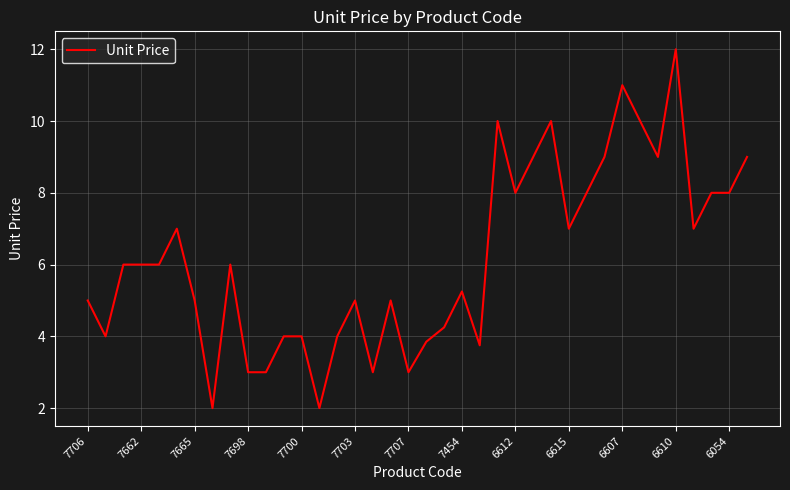

What is the minimum value shown in the chart?

2.0